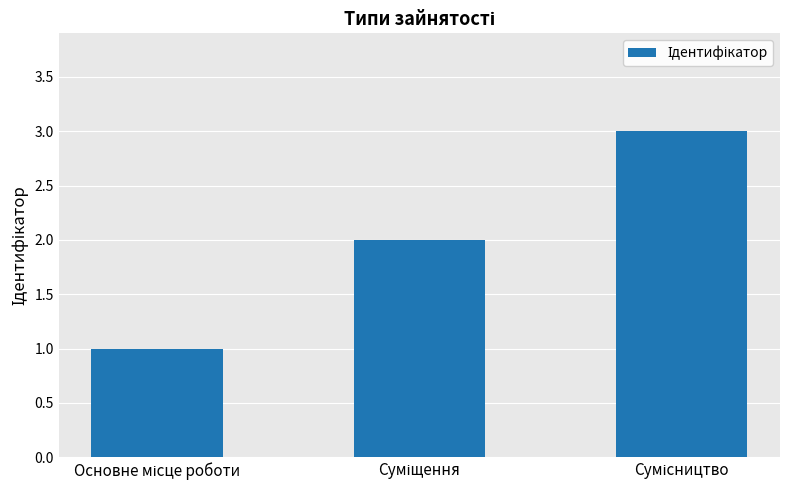

What is the sum of all values?

6